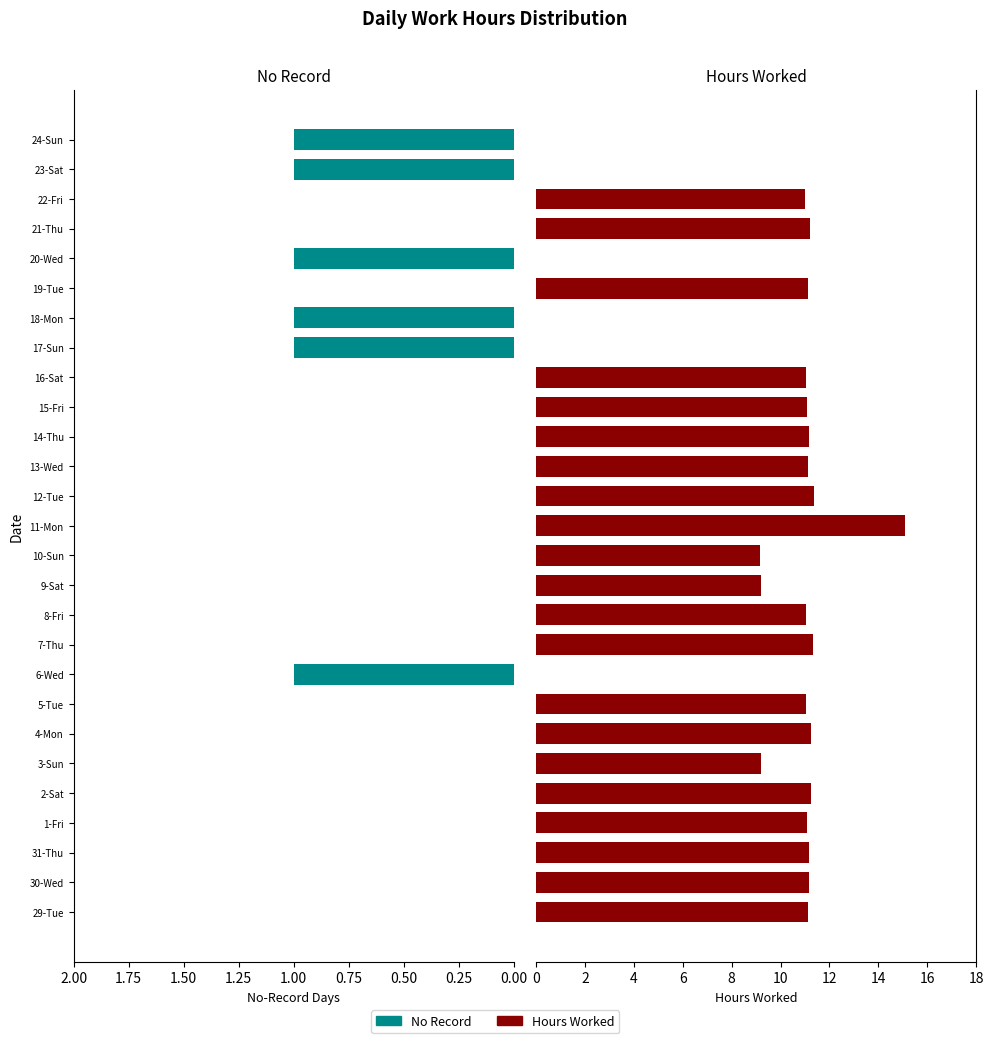

How many No Record values are between 0 and 1?

27